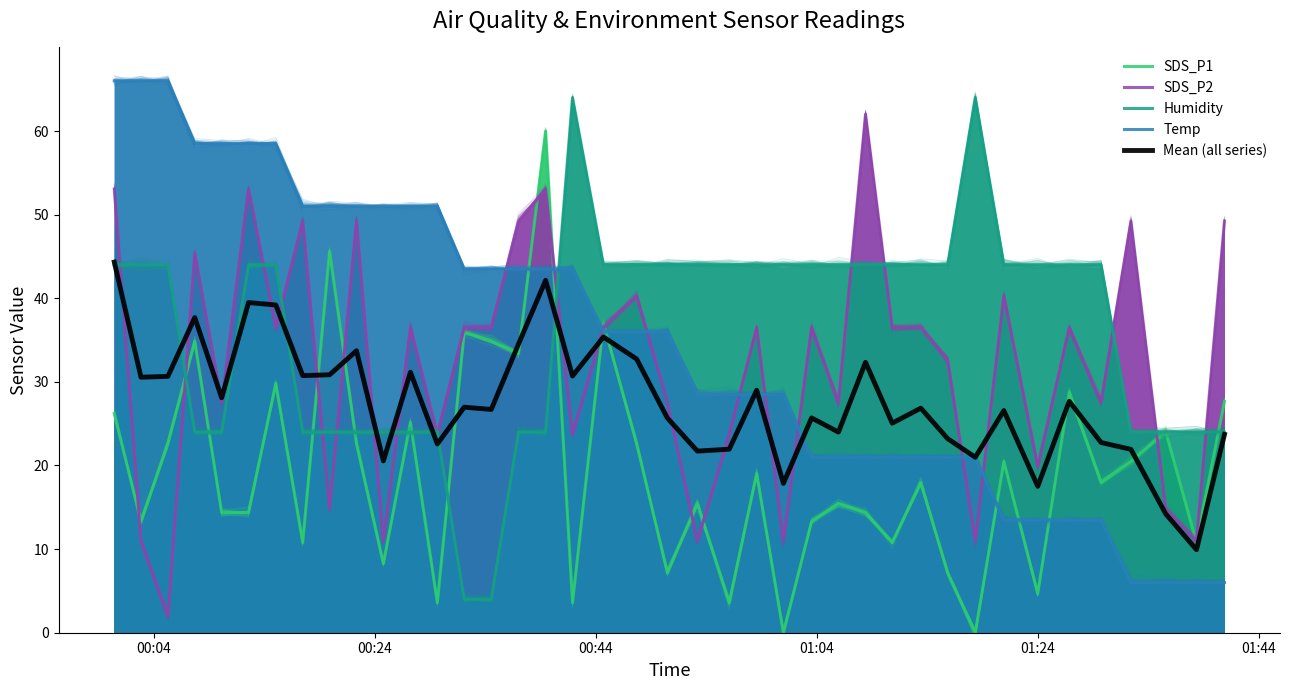

Is the value of SDS_P2 at 11 greater than the value of Humidity at 34?

No